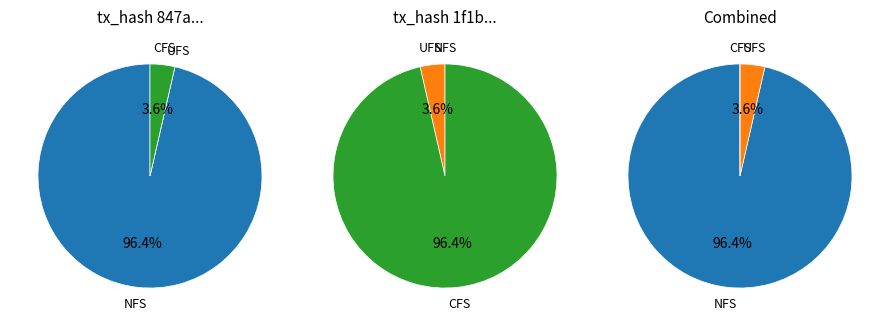

How many slices are in this pie chart?

2